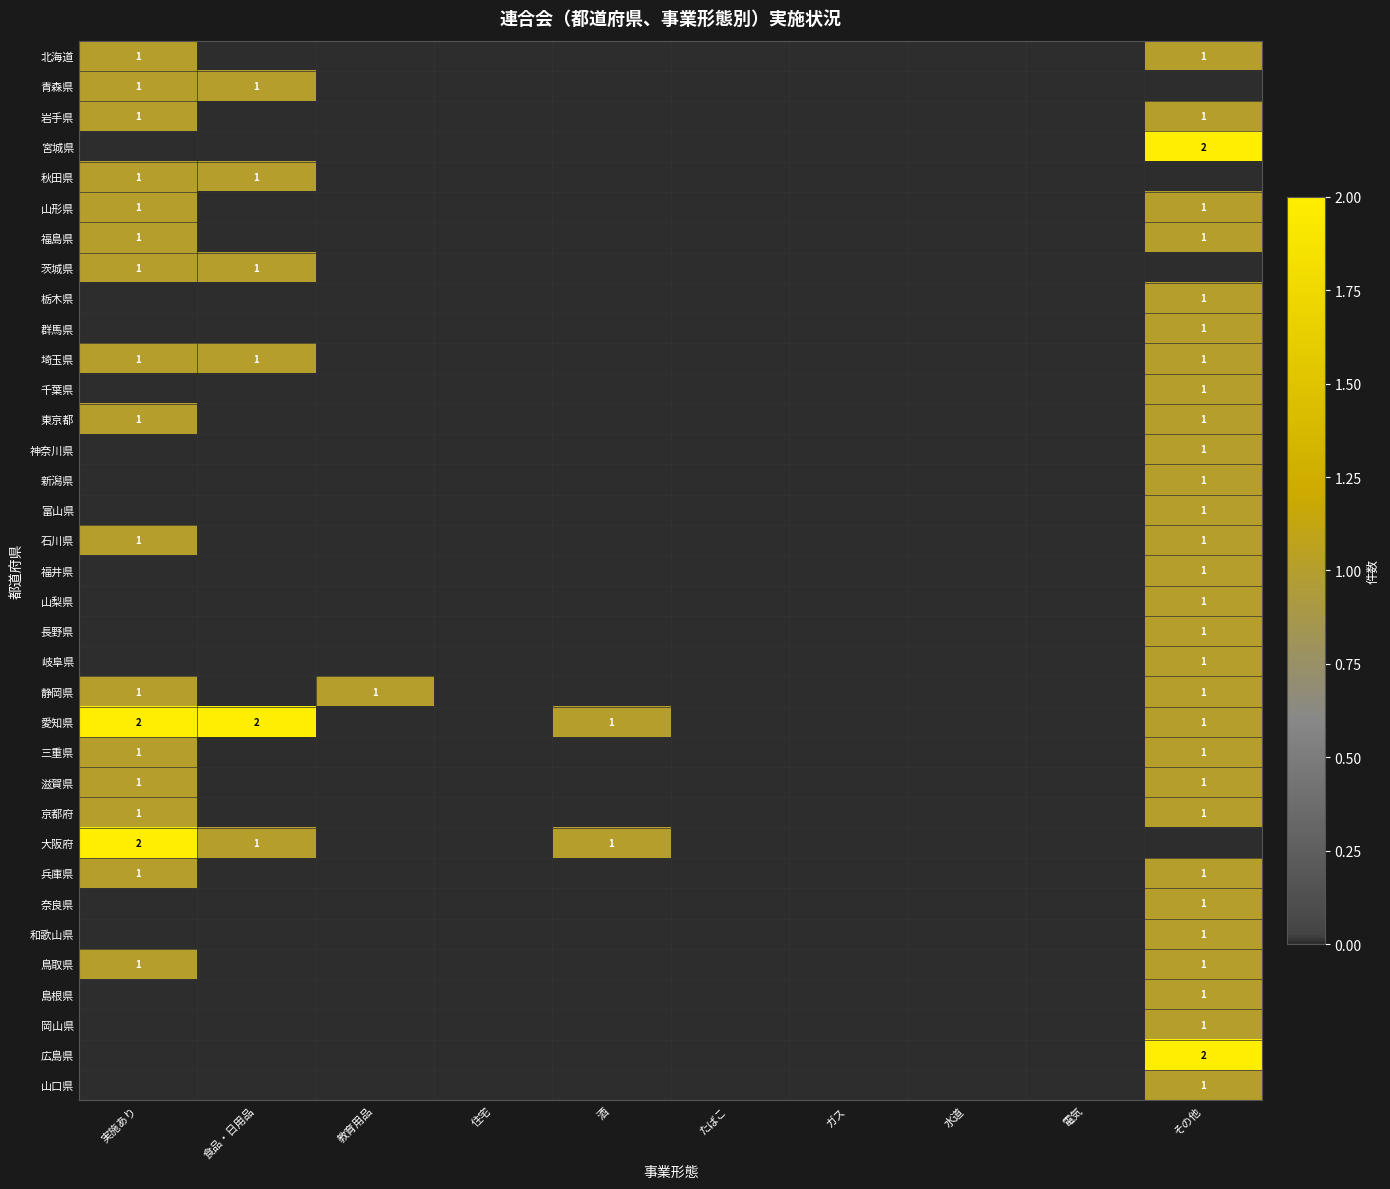

Is it true that 埼玉県 equals 1 at その他?

True